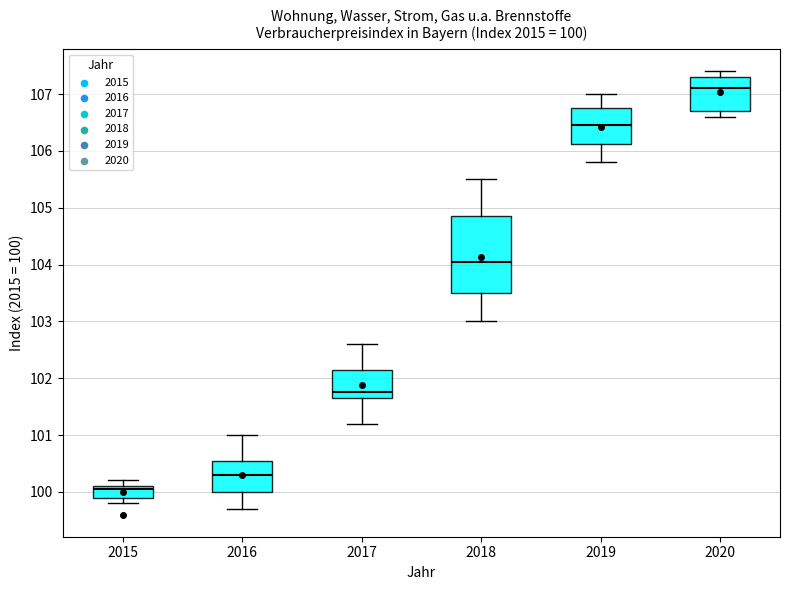

Which box is the tallest, from its lower edge to its upper edge?

2018